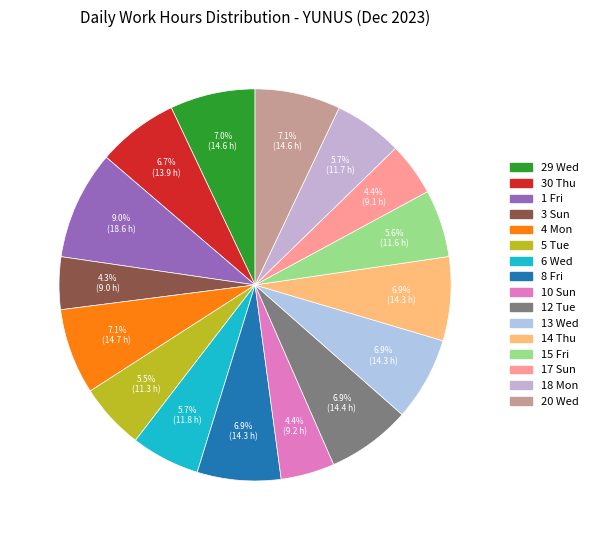

Is there a majority slice in this chart?

No